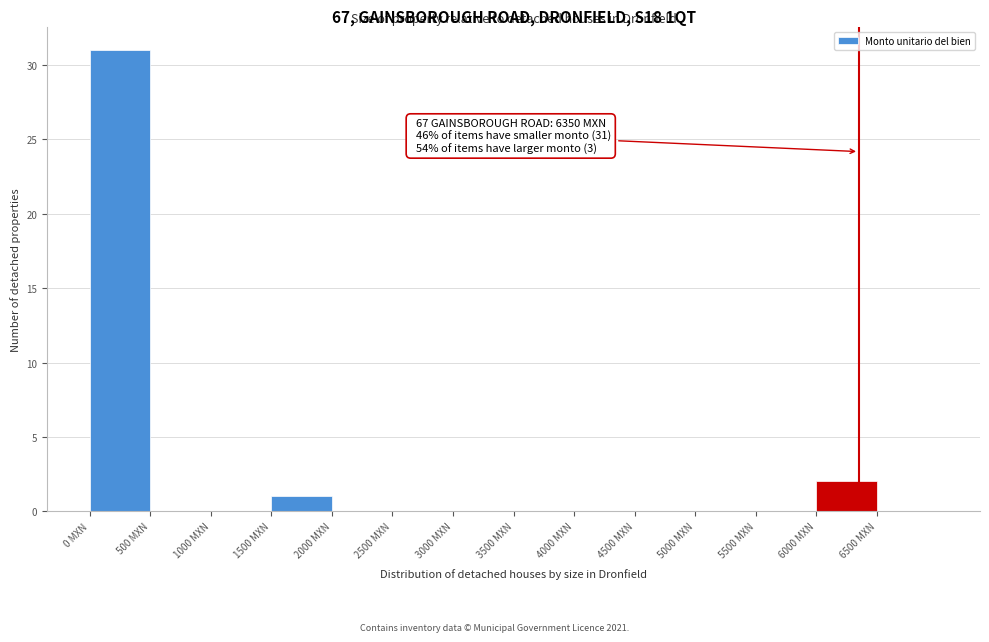

Which range on the x-axis has the tallest bar?

0 to 500